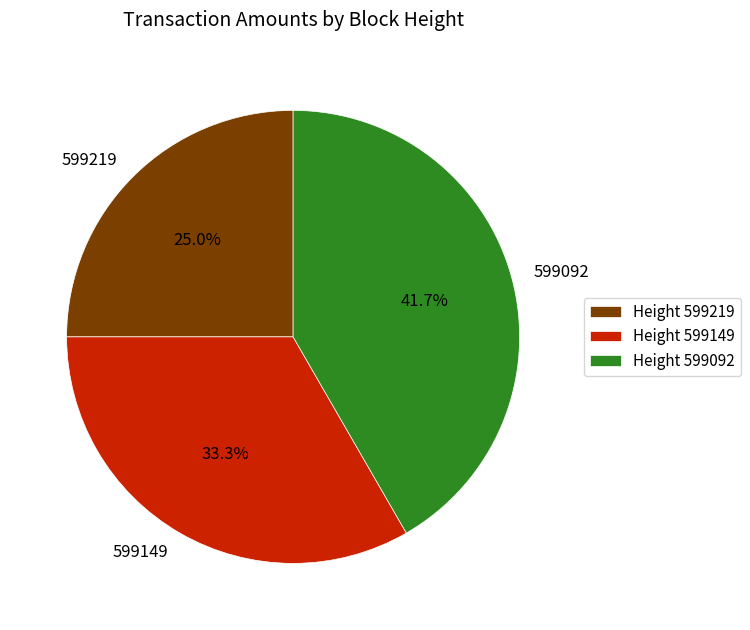

What percentage do 599149 and 599219 together represent?

58.3%